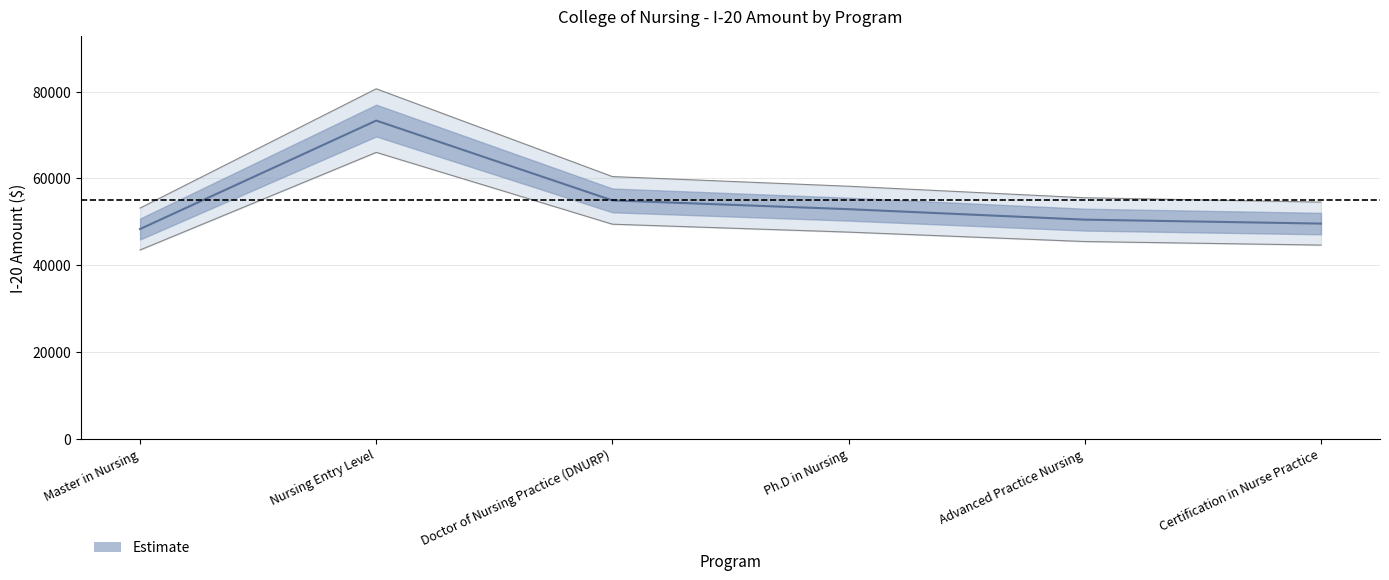

Reading right to left, transcribe all the data shown in this chart.

54518.8	55518.7	58174.3	60402.6	80647.1	53143.0